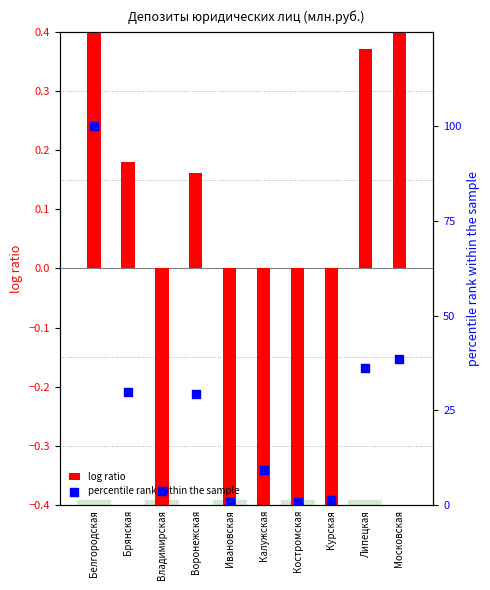

At which category is the sum across all series the highest?

Белгородская